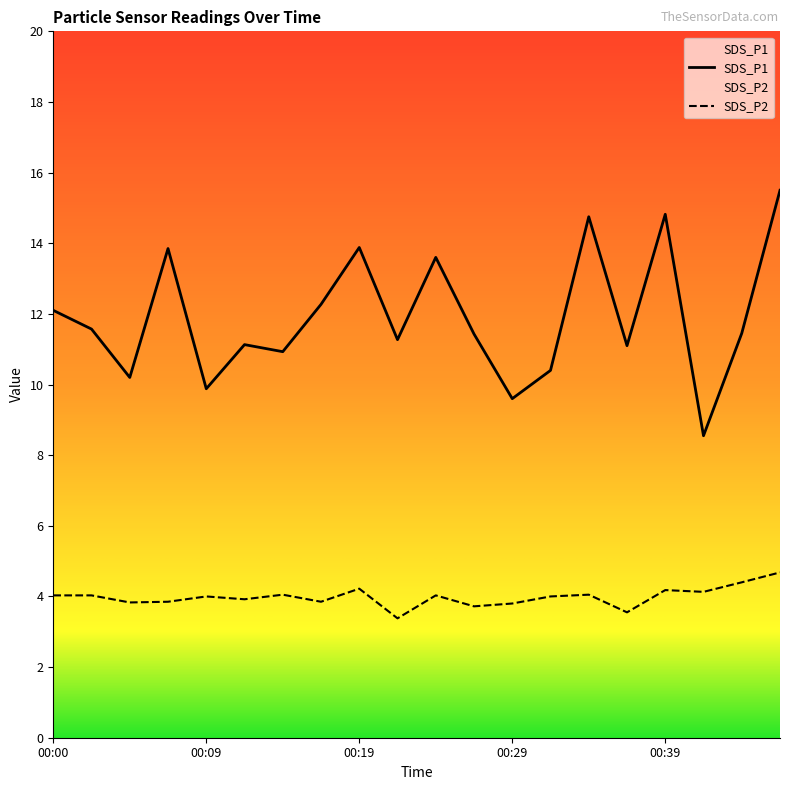

How many data points does each series have?

20